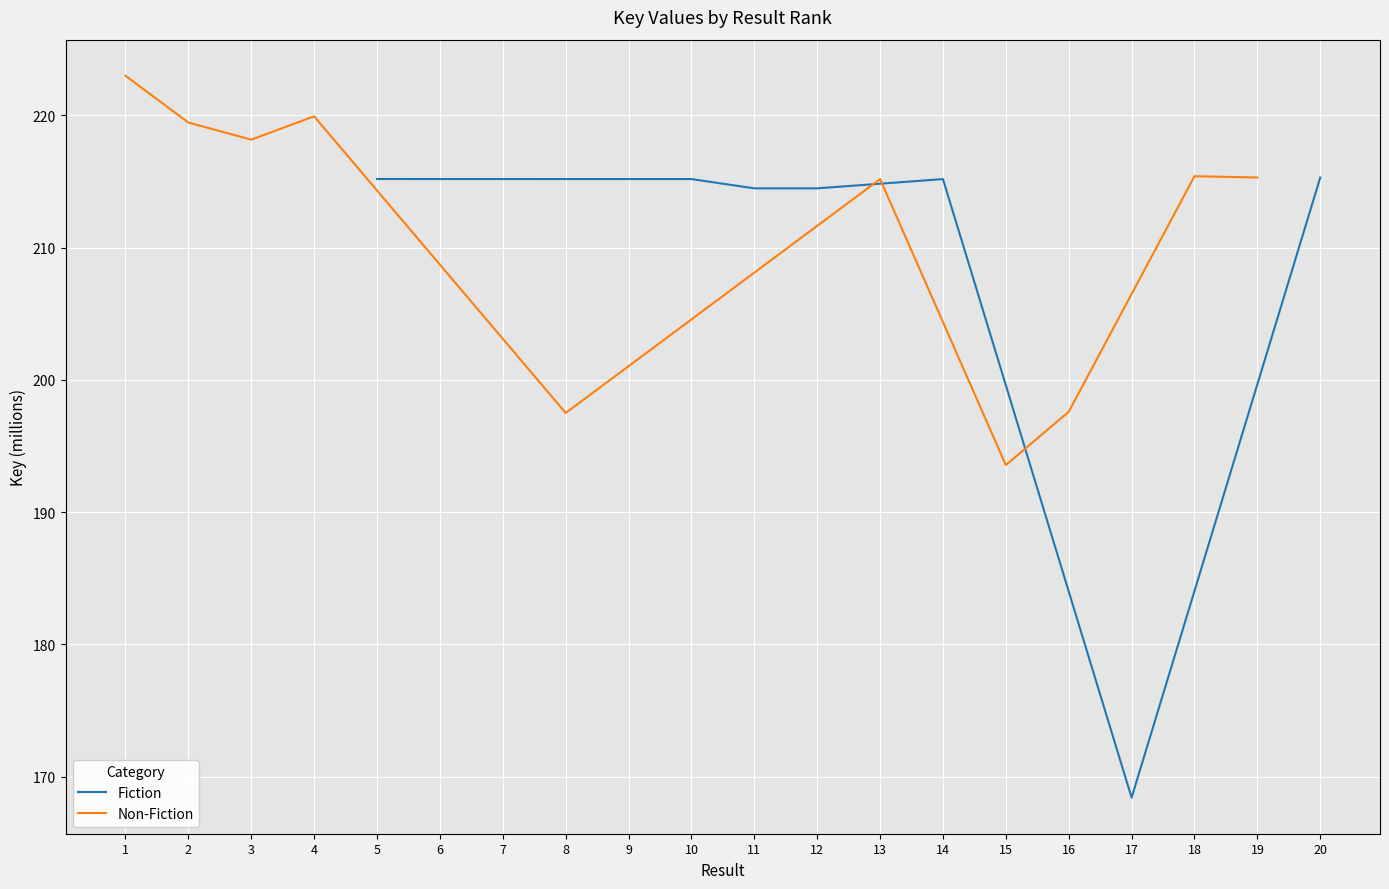

What is the minimum value for Fiction?

168.4